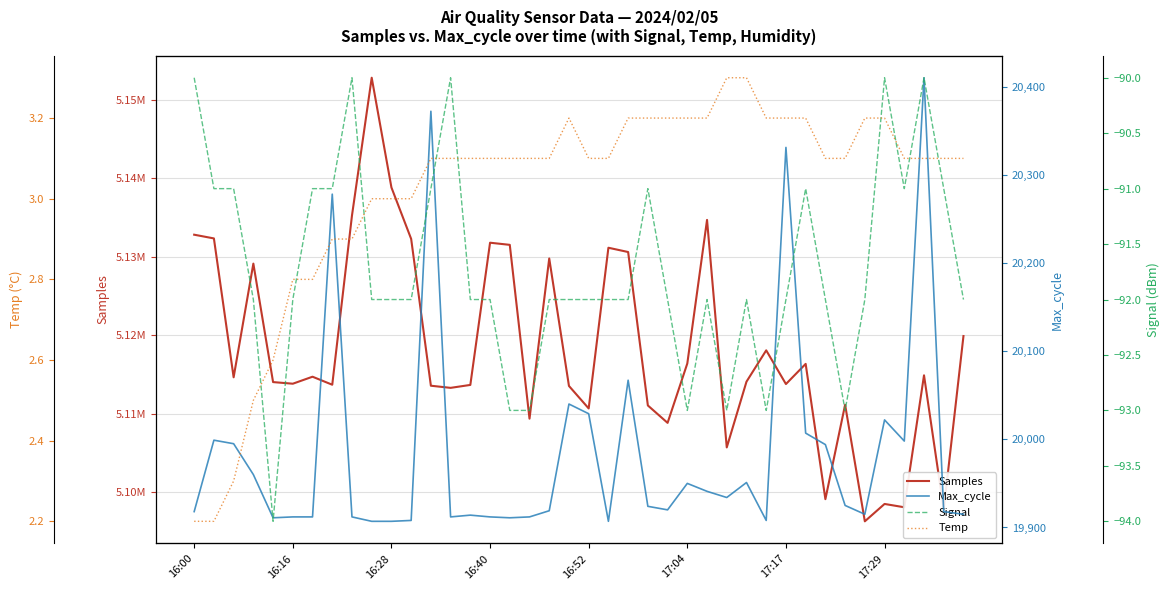

In Max_cycle, how many points are lower than both neighbors (excluding endpoints)?

9